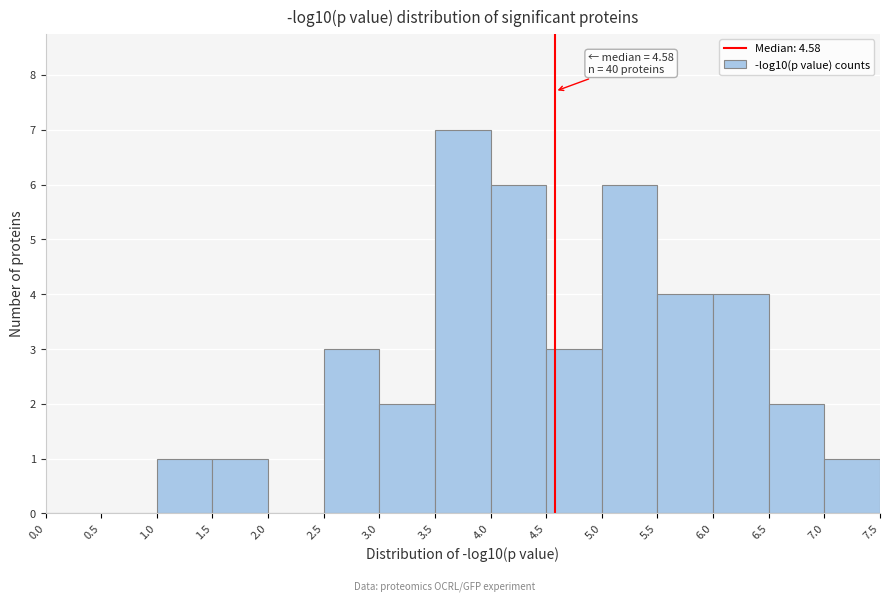

Which range on the x-axis has the tallest bar?

3.5 to 4.0